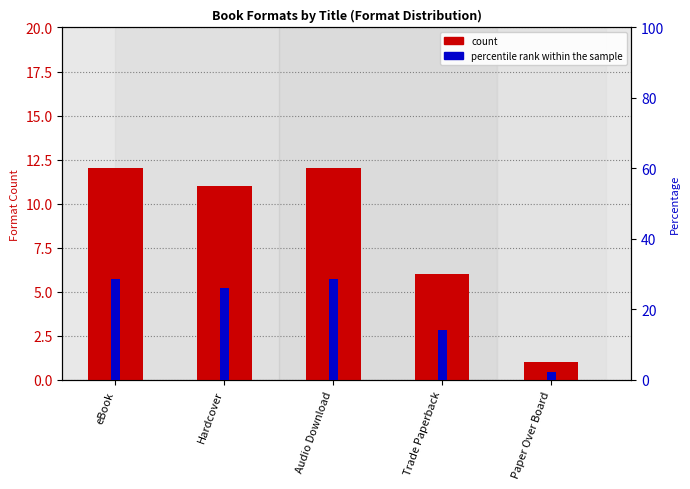

What is the spread (max minus min) of values at eBook?

16.6